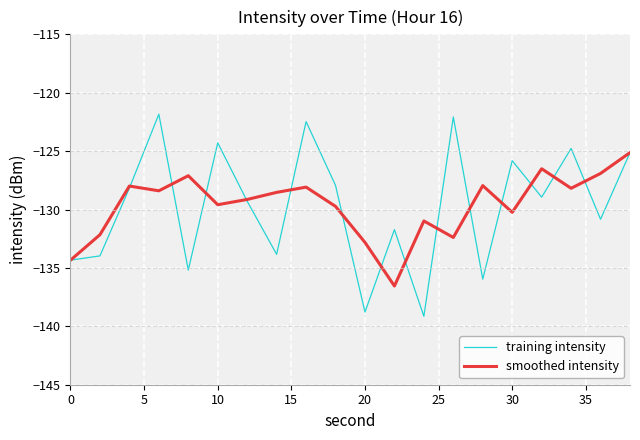

List the series in order of their peak value, highest first.

training intensity, smoothed intensity